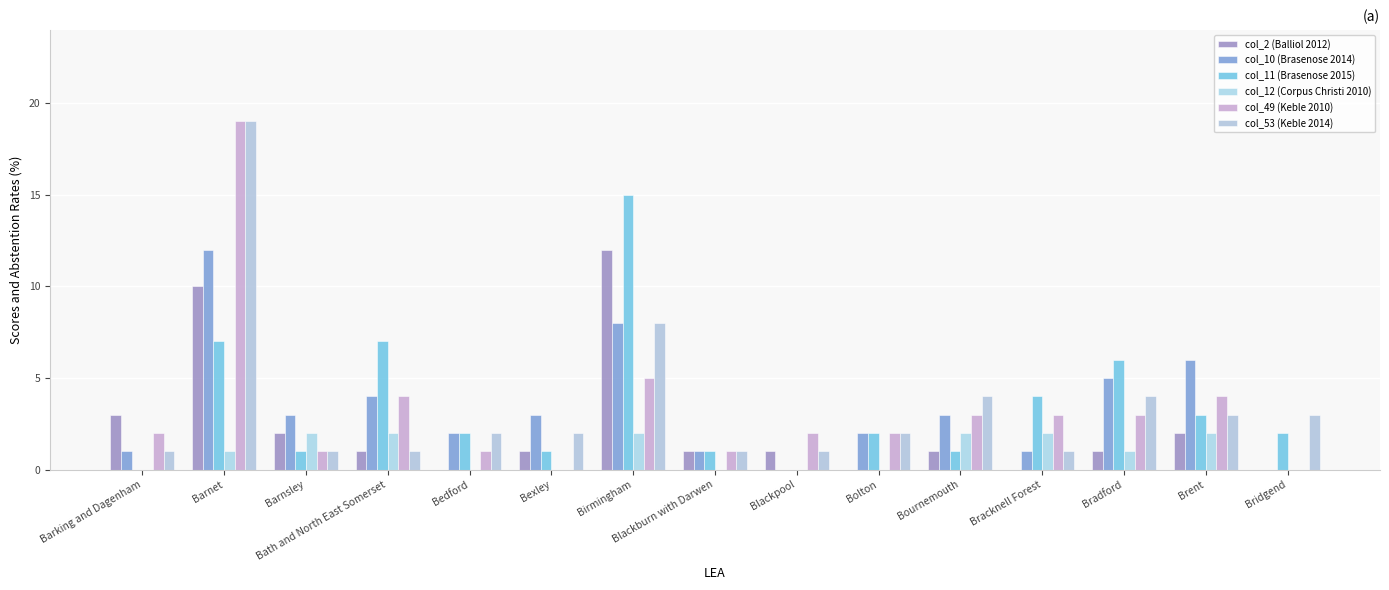

List the labels in order of col_11 (Brasenose 2015) value, smallest first.

Barking and Dagenham, Blackpool, Barnsley, Bexley, Blackburn with Darwen, Bournemouth, Bedford, Bolton, Bridgend, Brent, Bracknell Forest, Bradford, Barnet, Bath and North East Somerset, Birmingham